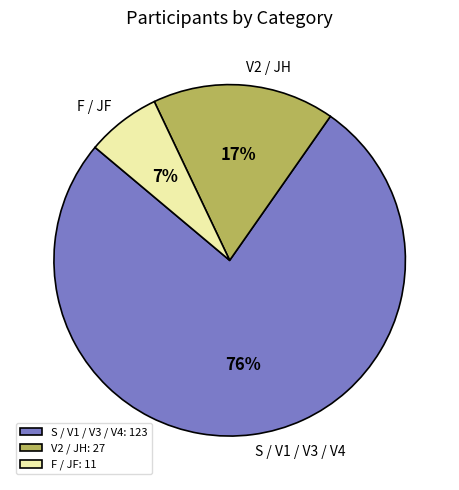

To the nearest percent, what is the combined percentage of V2 / JH and S / V1 / V3 / V4?

93%